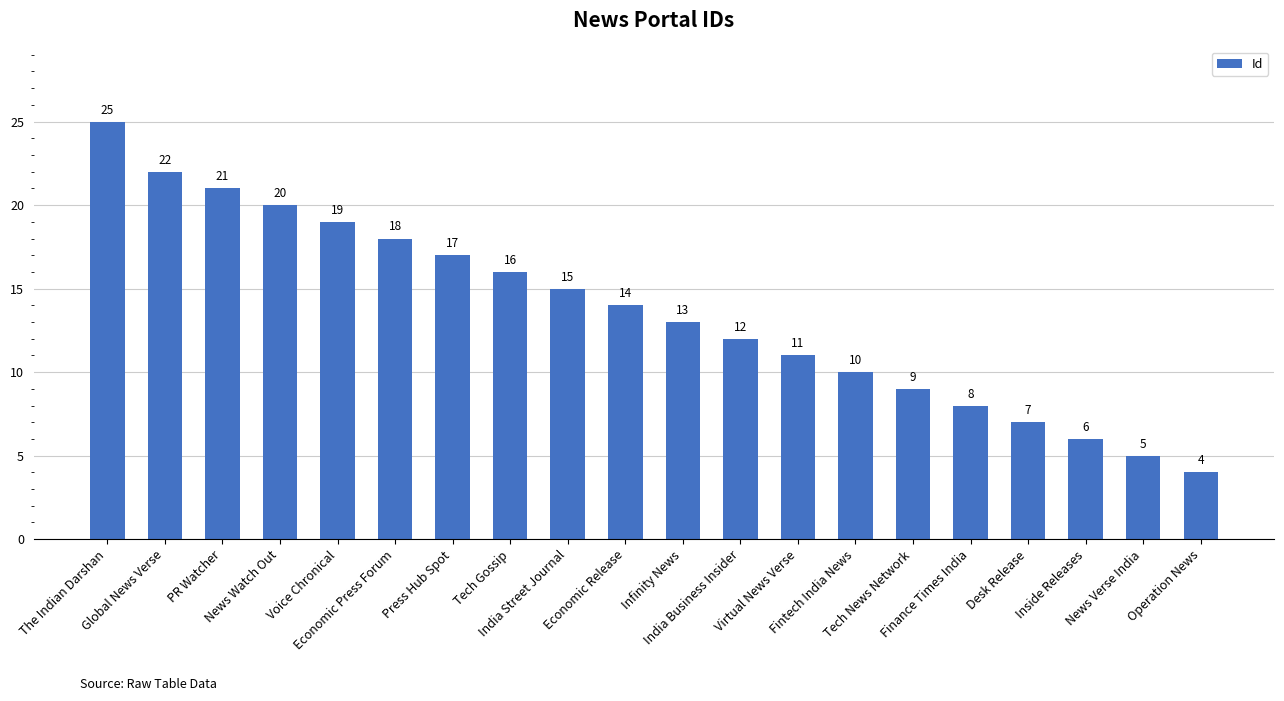

Read the value at Voice Chronical, to the nearest 10.

20